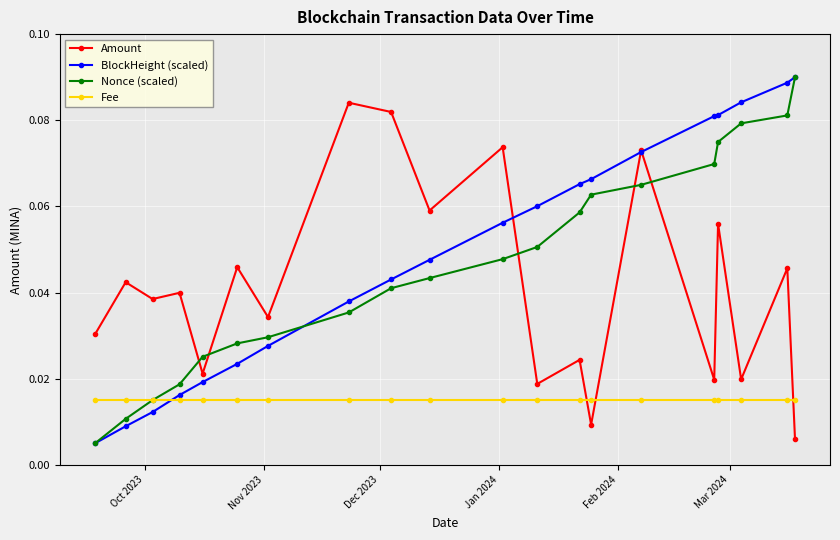

At how many categories does at least one series exceed 0?

20